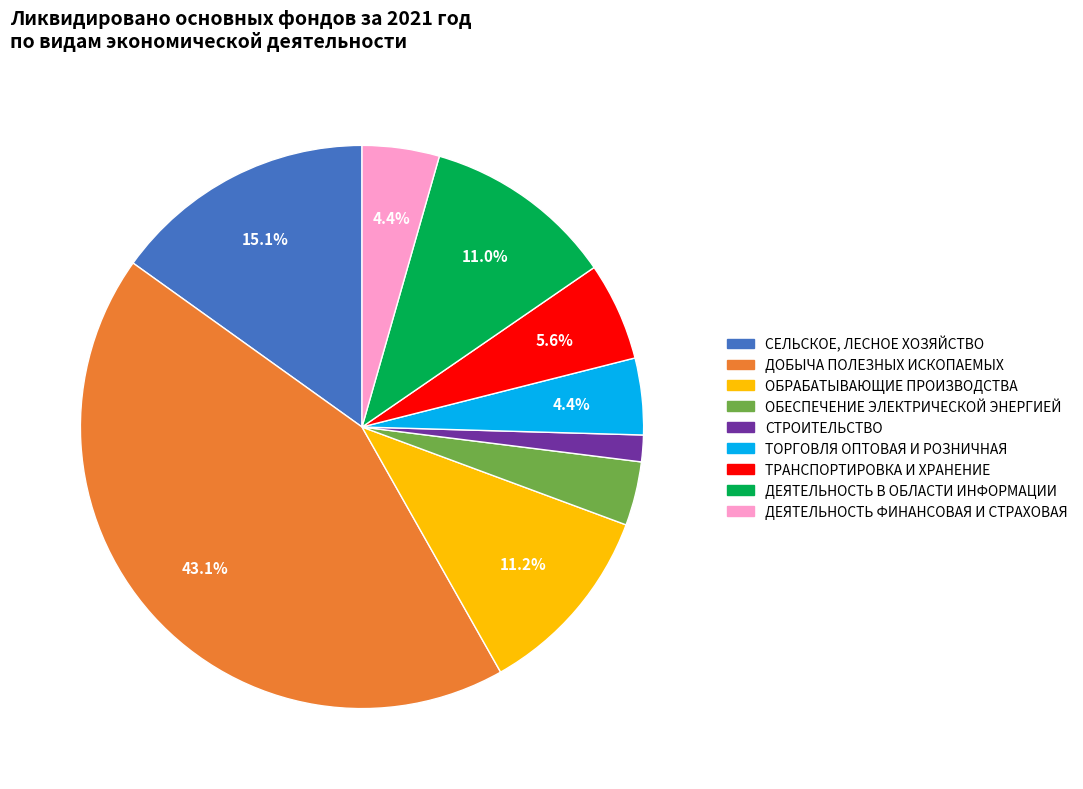

To the nearest percent, what percentage of the pie is ОБРАБАТЫВАЮЩИЕ ПРОИЗВОДСТВА?

11%